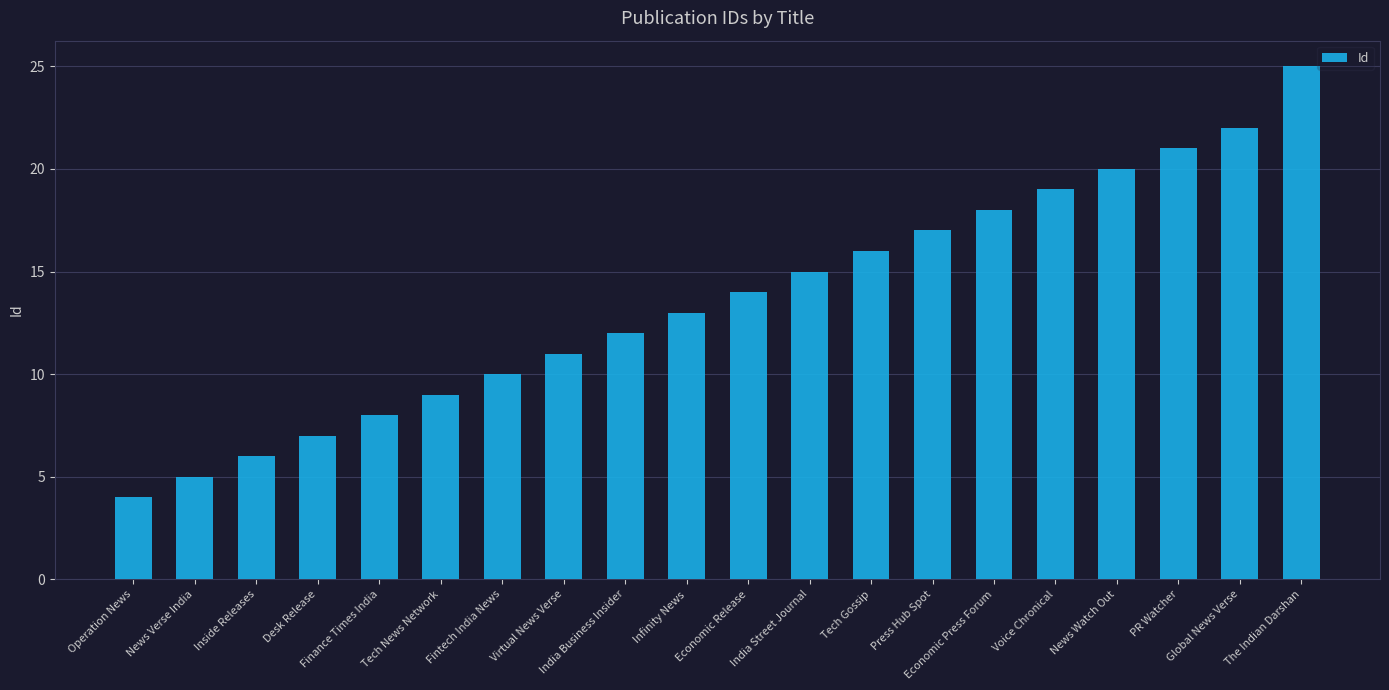

True or false: the data shows 9 at Tech News Network.

True